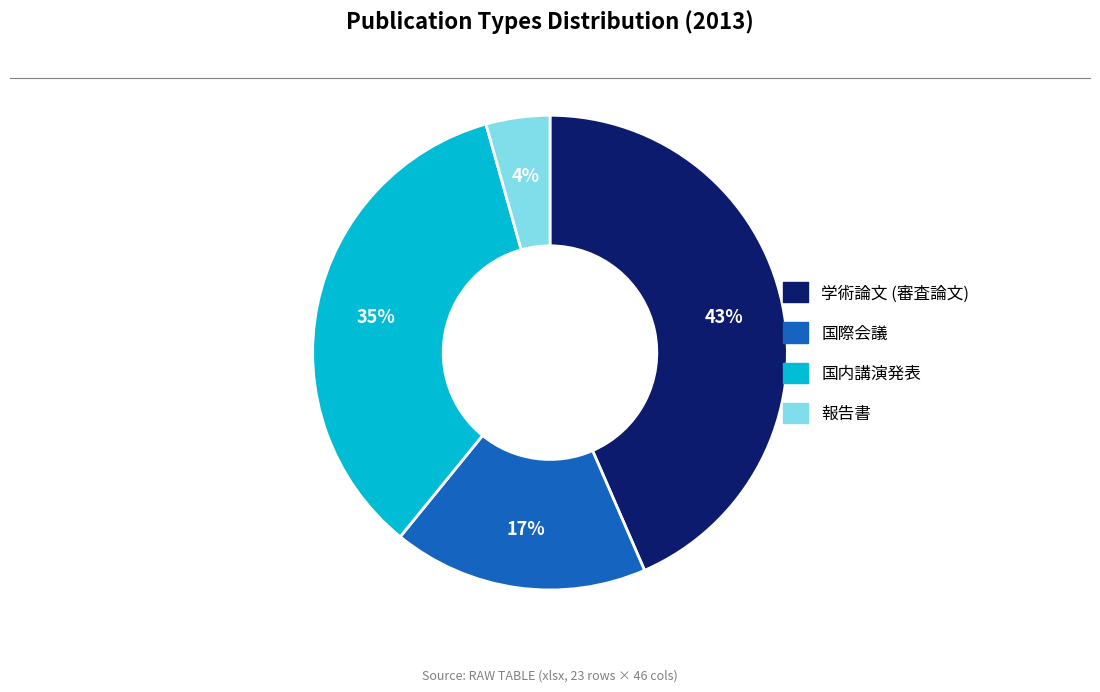

Is it true that 学術論文 (審査論文) is 43% of the pie?

True